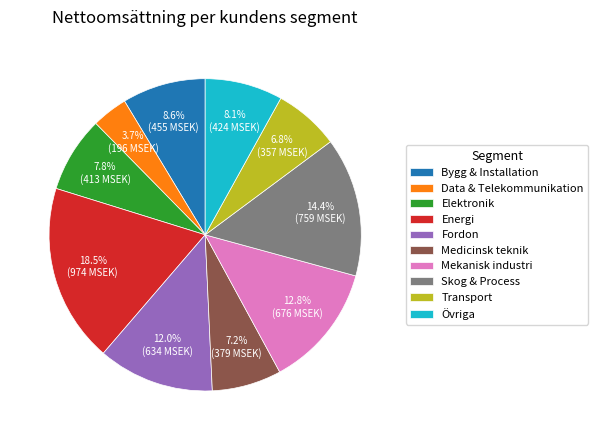

To the nearest percent, what is the average slice percentage?

10%